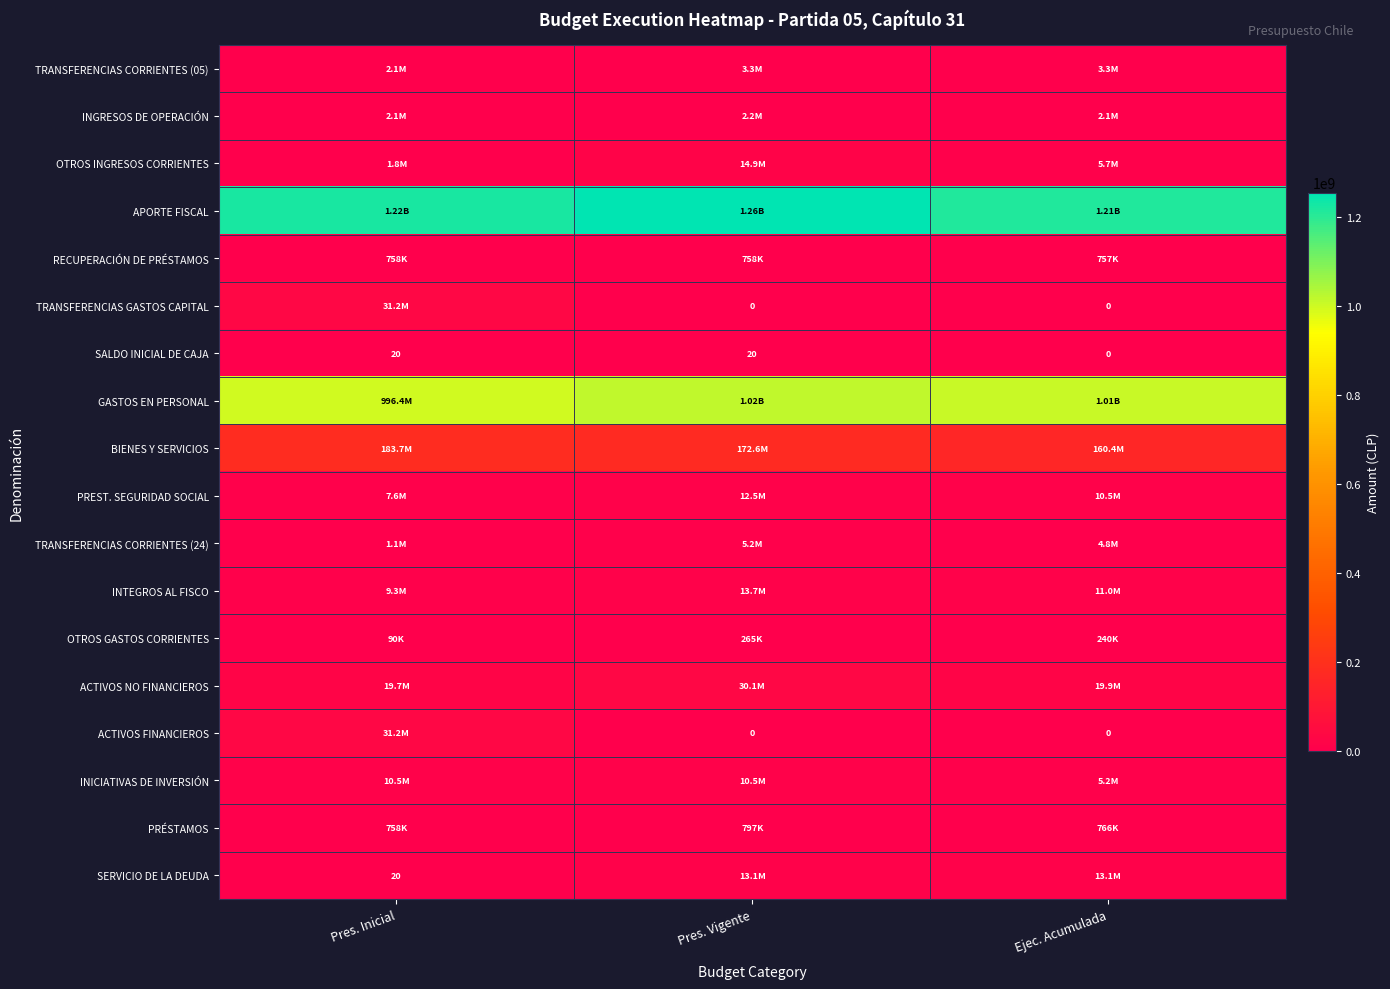

What is the sum of all PRÉSTAMOS values?

2321177